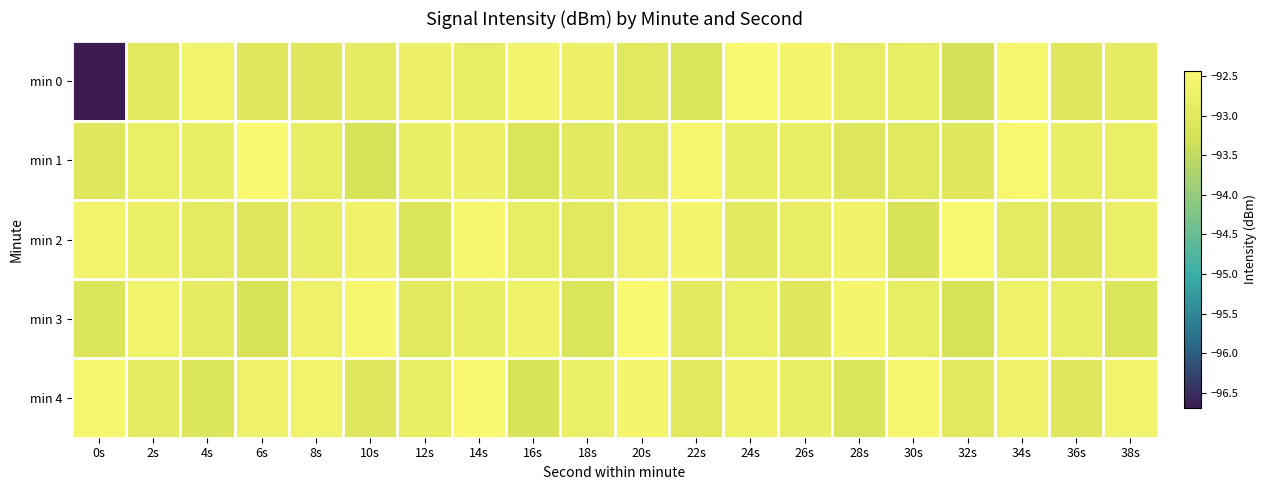

At 2s, list the series in order from smallest to largest.

min 0, min 4, min 2, min 1, min 3